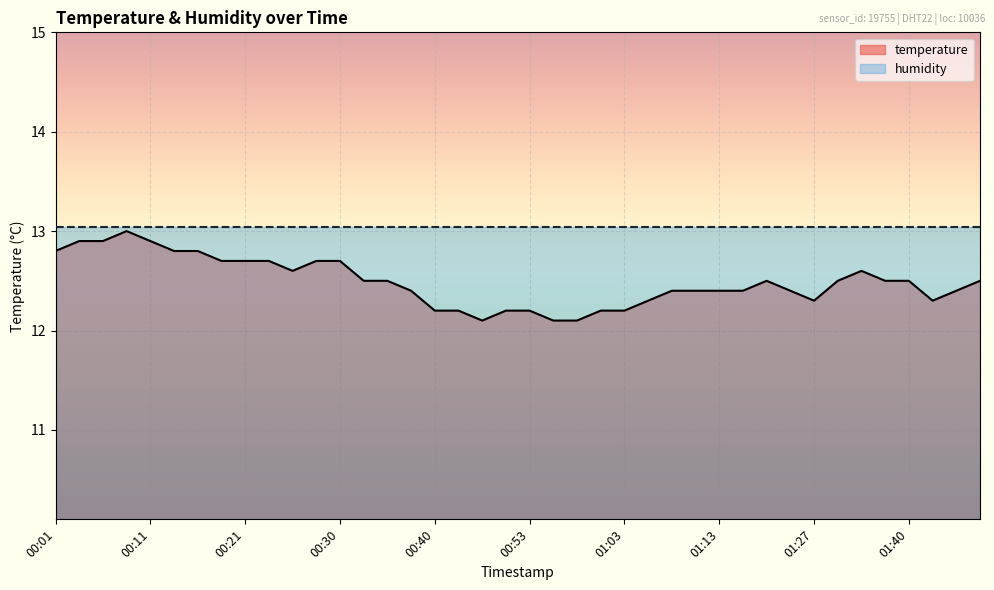

Rank the series by their average value, from lowest to highest.

temperature, humidity